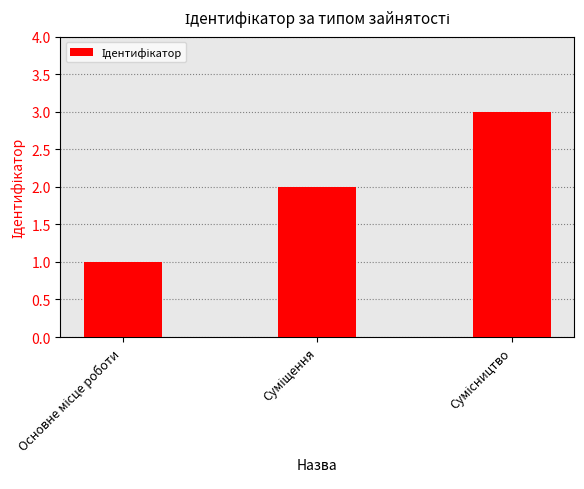

What is the sum of all values?

6